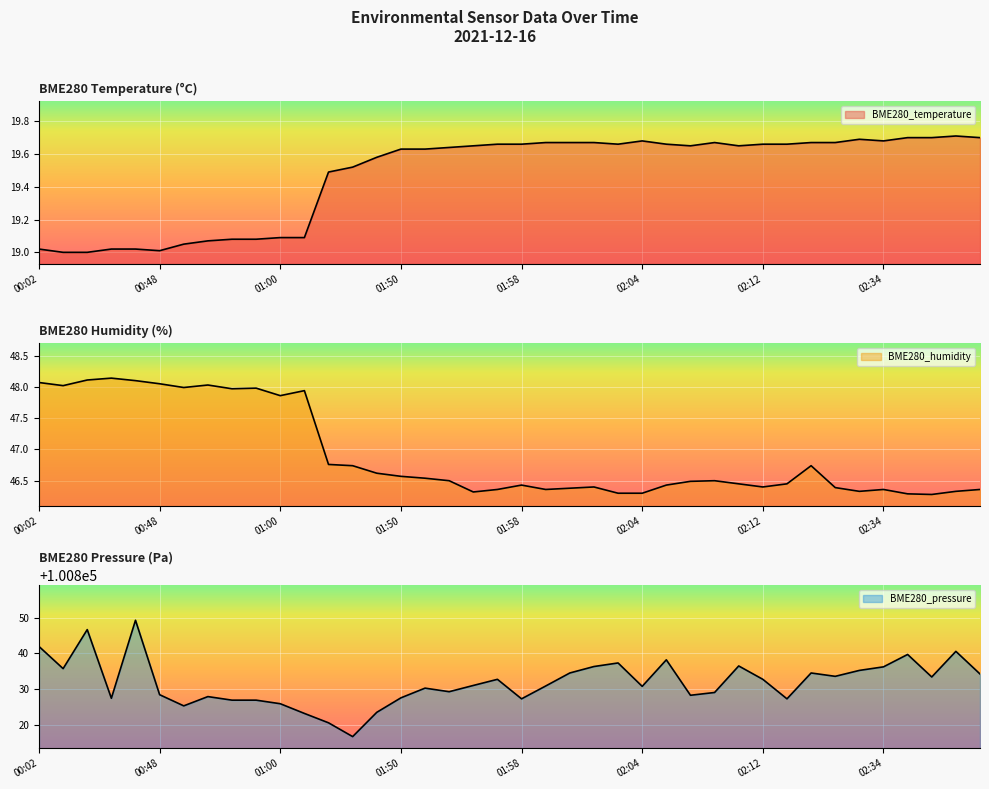

What is the label of the 13th point from the right?

02:08